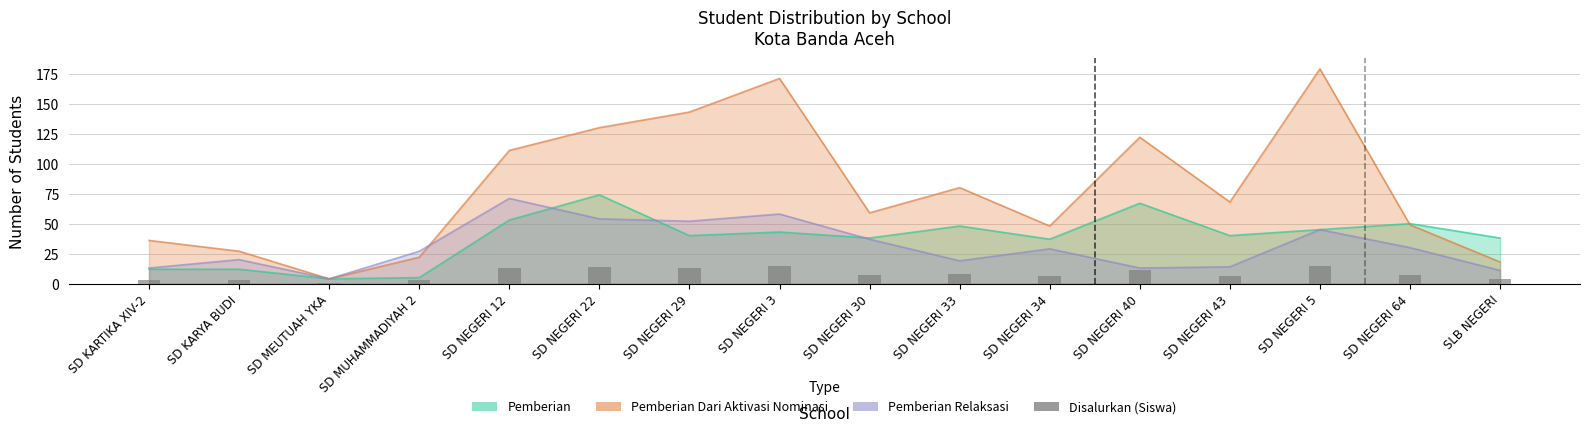

What is the label of the 12th bar from the left?

SD NEGERI 40